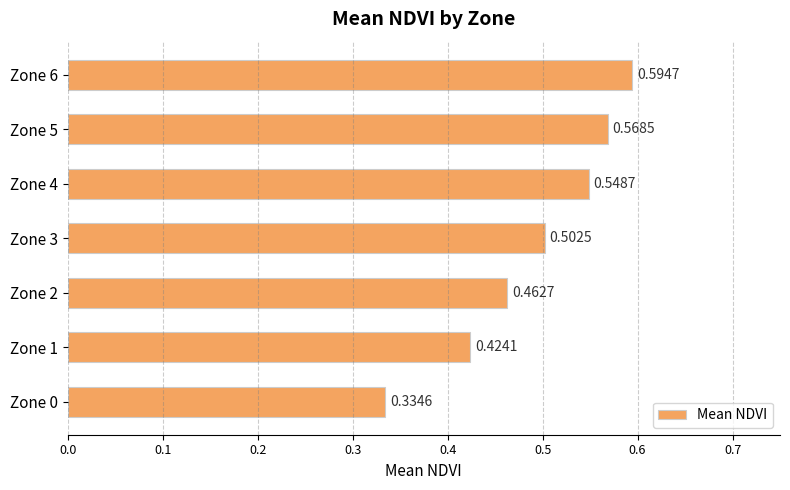

Which category has the highest value across all series?

Zone 6